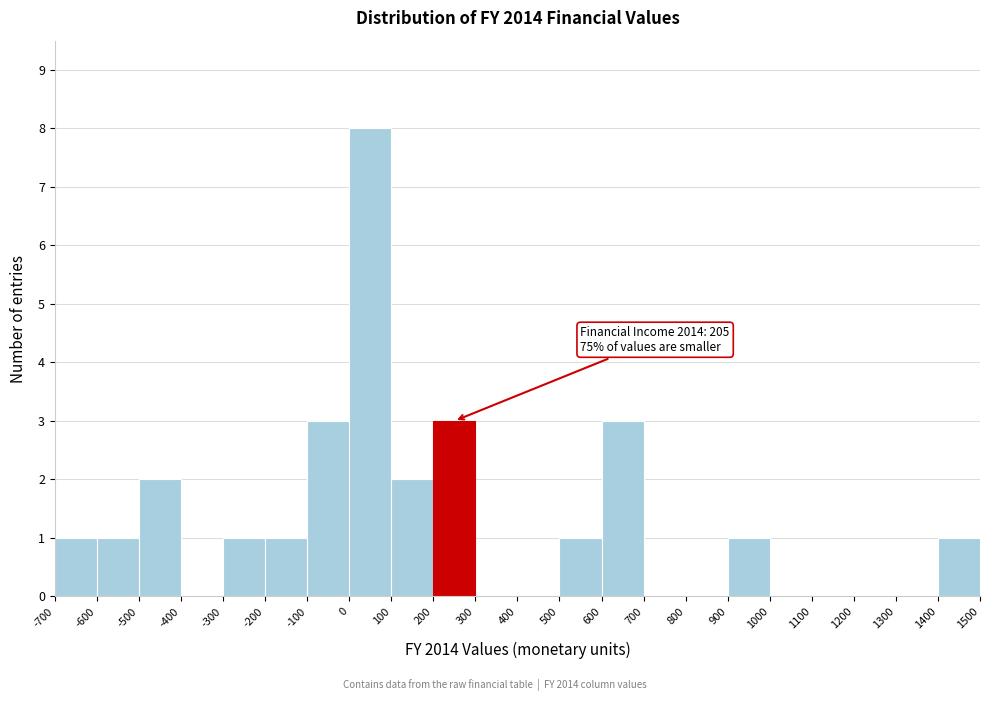

Which range on the x-axis has the tallest bar?

0 to 100